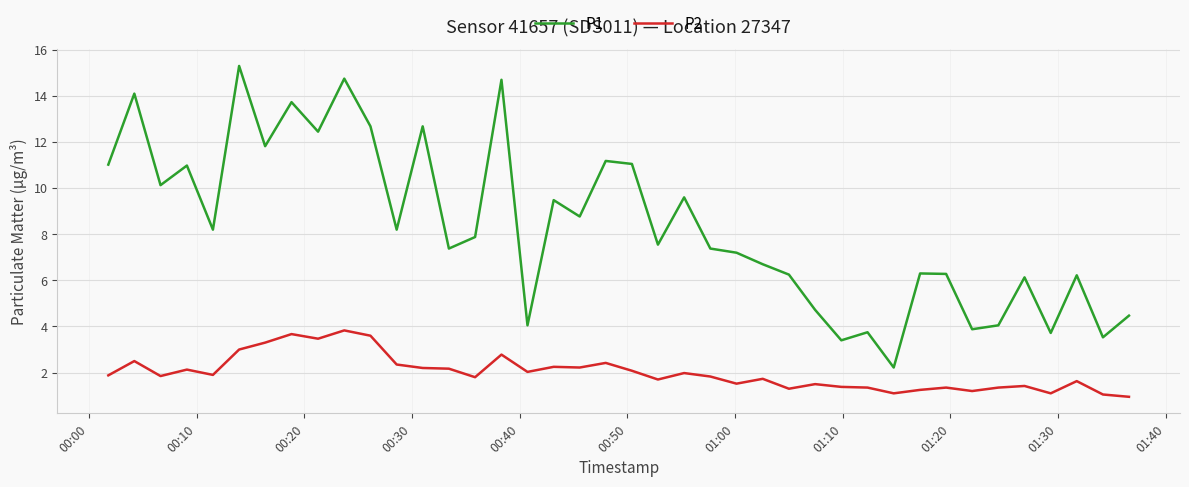

What is the difference between the maximum and minimum values in the P1 series?

13.1